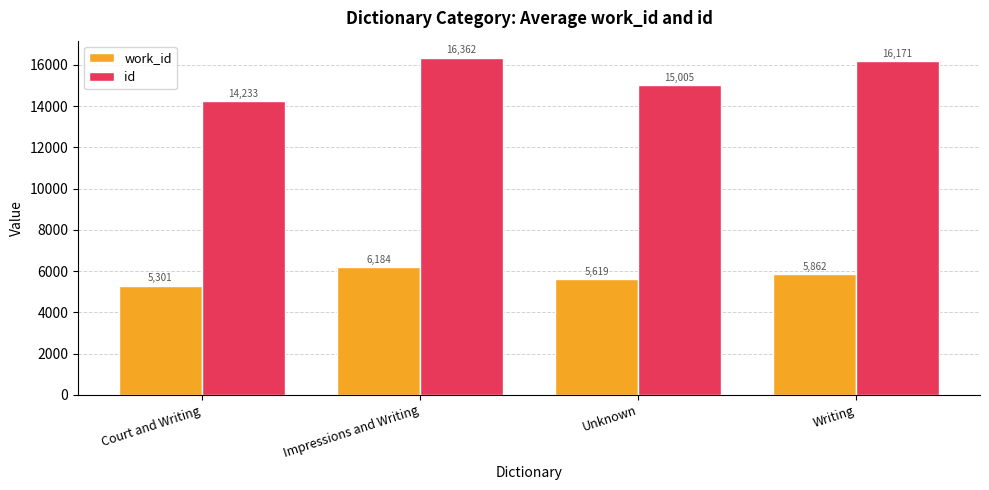

Does the chart contain stacked bars?

No